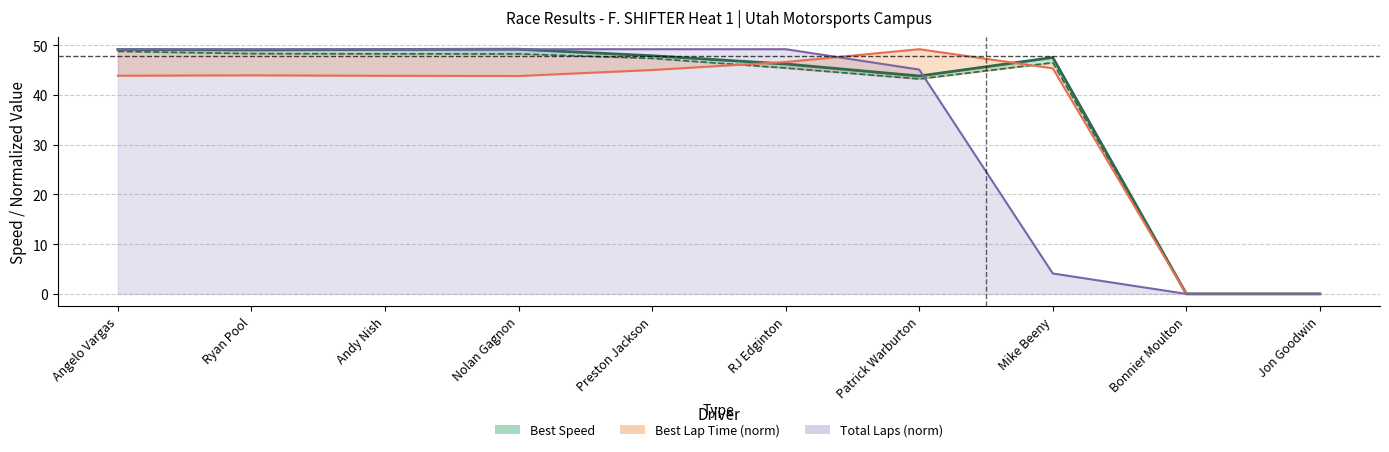

How many interior local valleys (lower than both neighbors) does the data have?

2